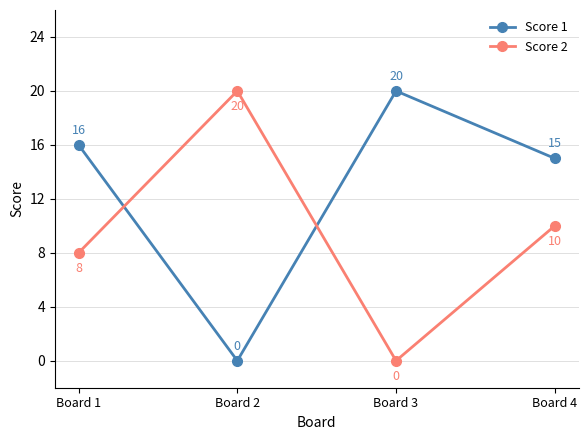

Rank the series at Board 4 from lowest to highest value.

Score 2, Score 1